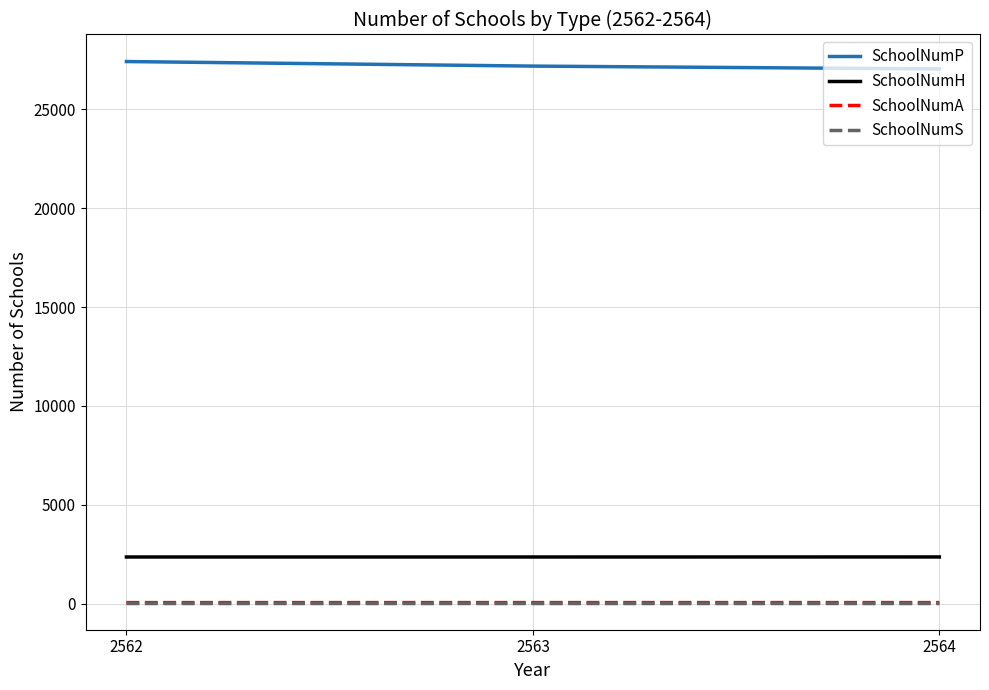

The SchoolNumA series shows 52 at 2564. True or false?

True